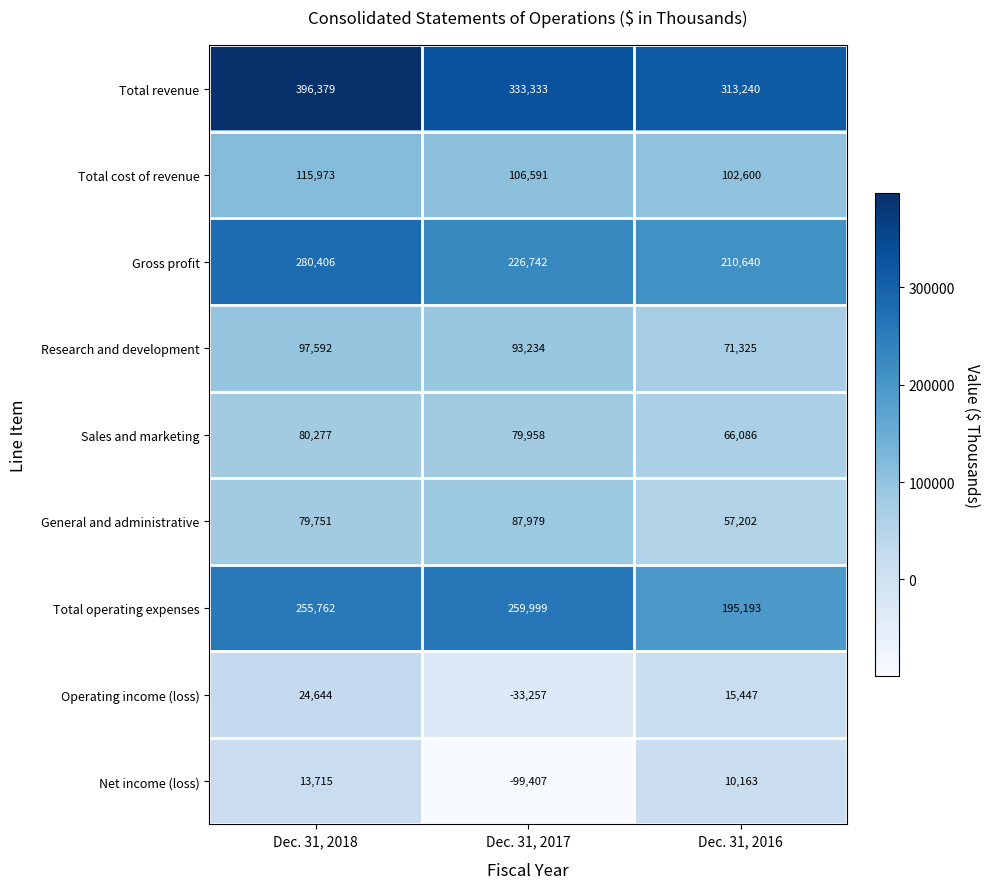

What is the difference between the second highest and minimum values in the Total cost of revenue series?

3991